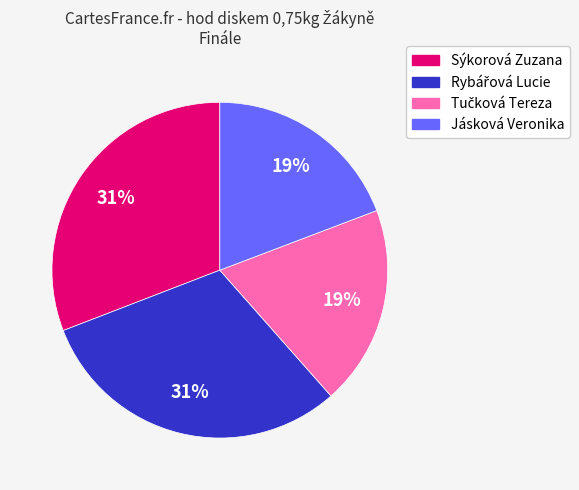

Is there any slice that represents more than half of the pie?

No